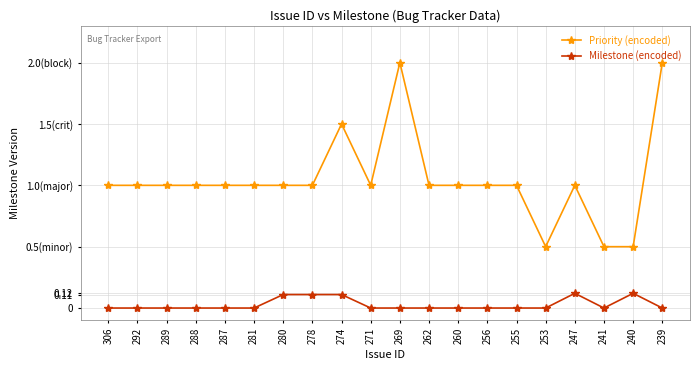

Which series has the largest range (max minus min)?

Priority (encoded)